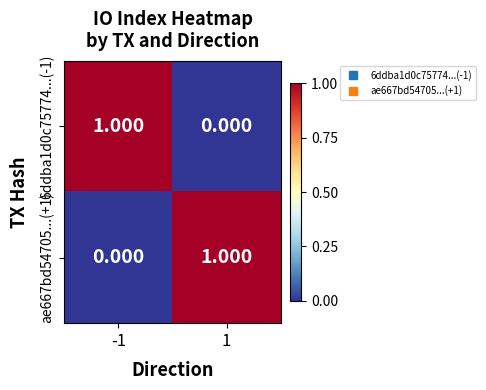

What is the total value across all series at -1?

1